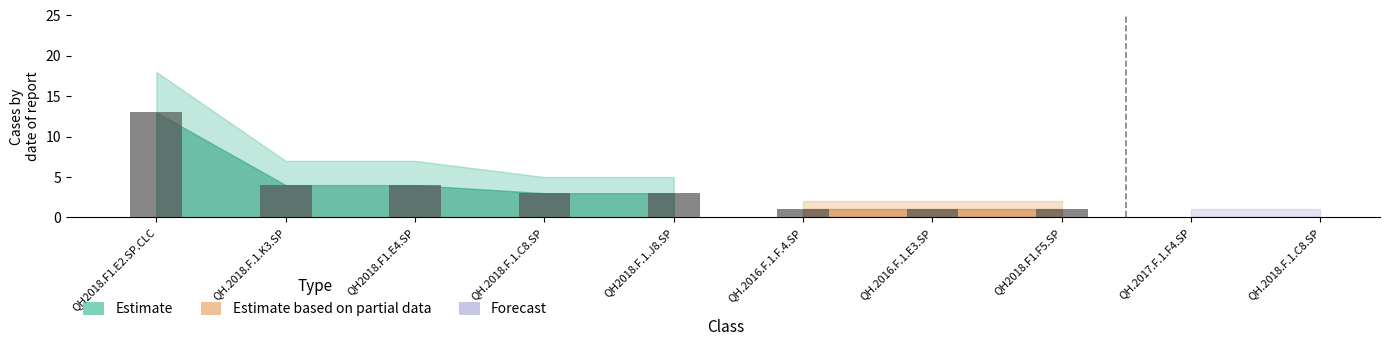

How many data points does each series have?

10